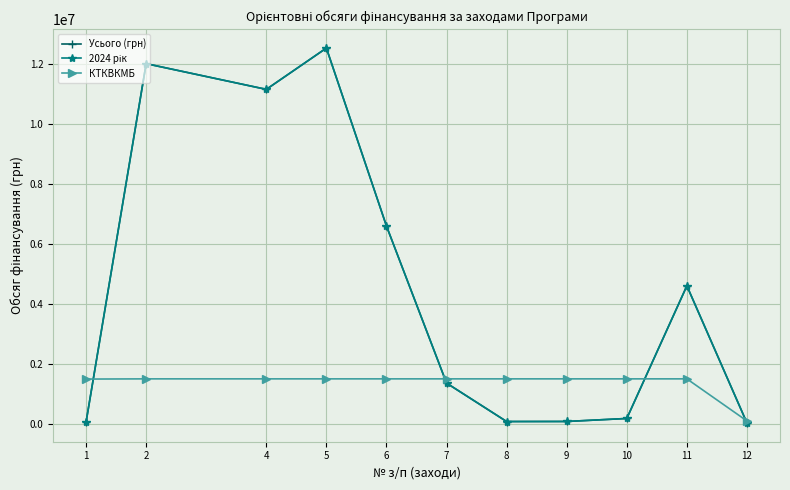

Where is the first local maximum for КТКВКМБ?

6